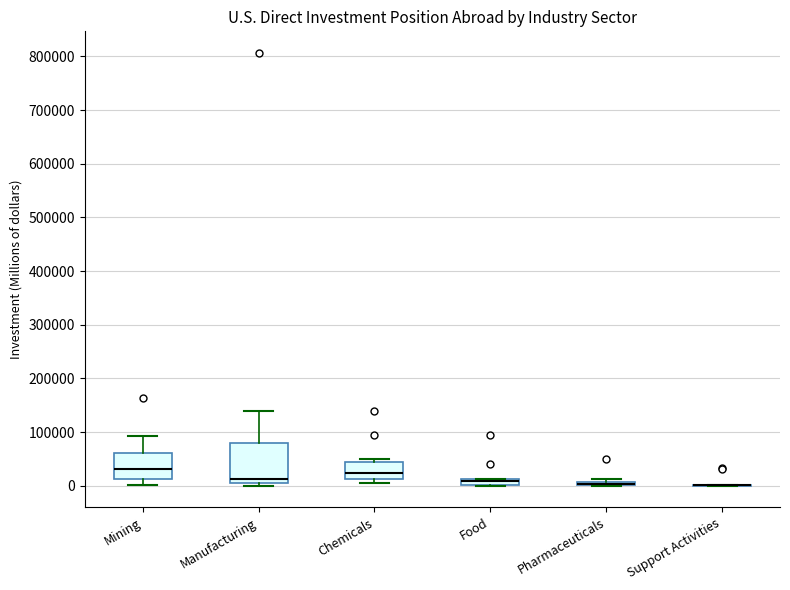

Comparing the boxes themselves (not the whiskers), which one is the tallest?

Manufacturing